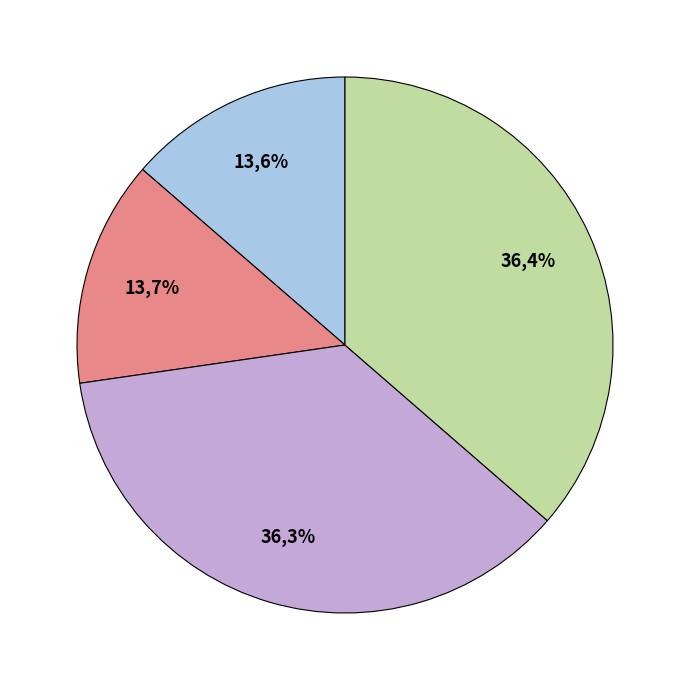

Is the sum of 2004-05-18 and 2005-05-04 greater than half?

Yes